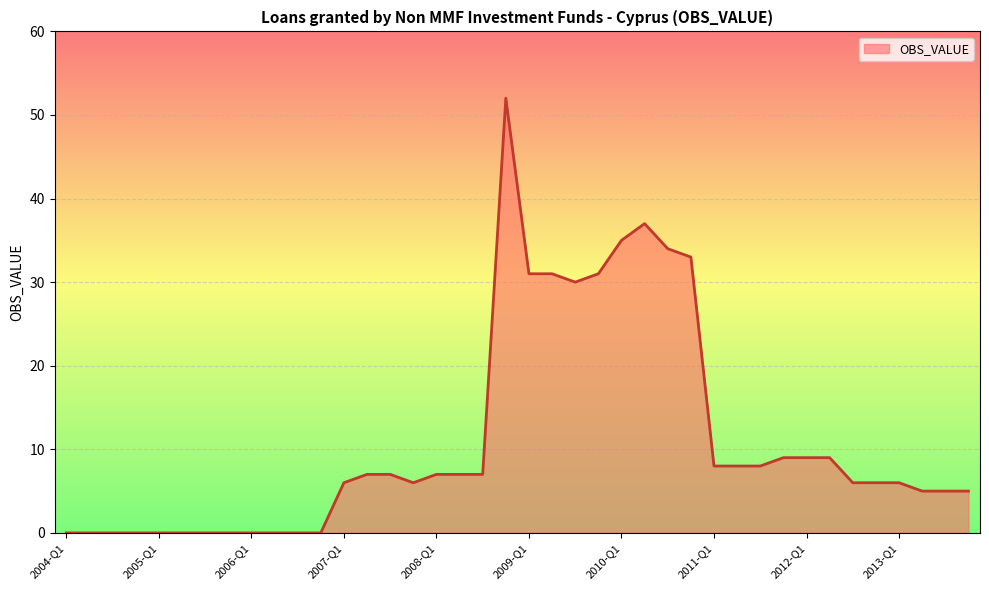

What is the maximum value shown in the chart?

52